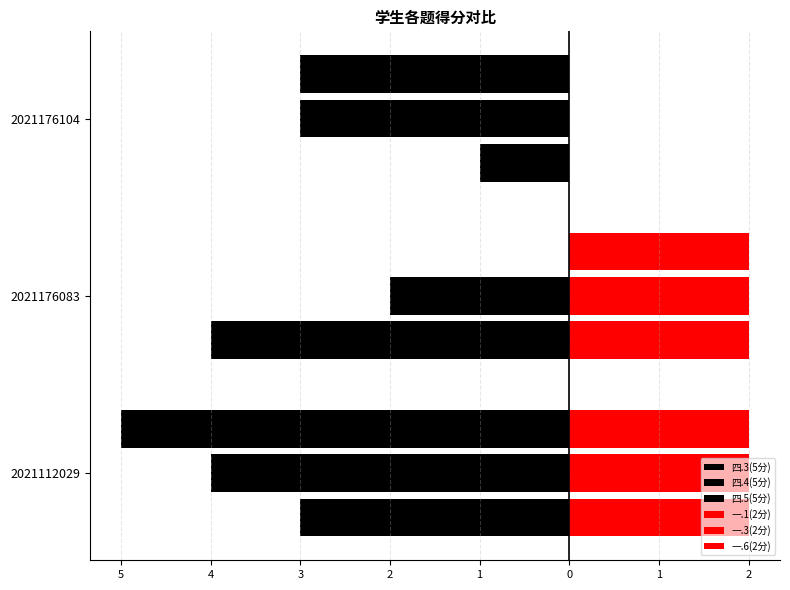

What is the value of the 一.6(2分) bar at the 1st from the left?

2